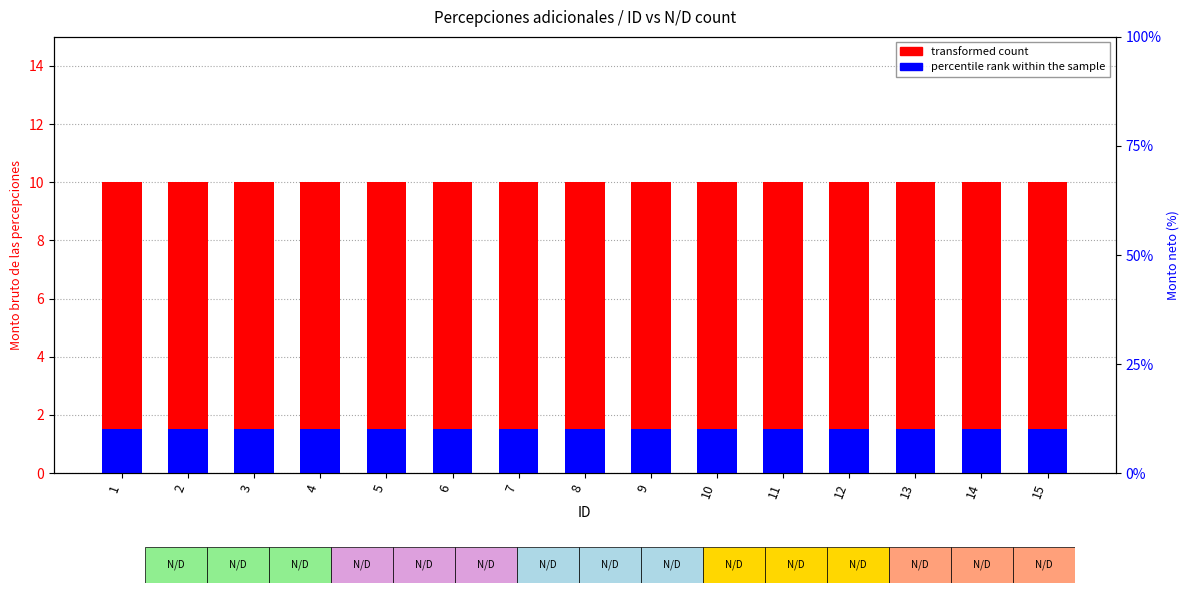

What is the spread (max minus min) of values at 6?

8.5